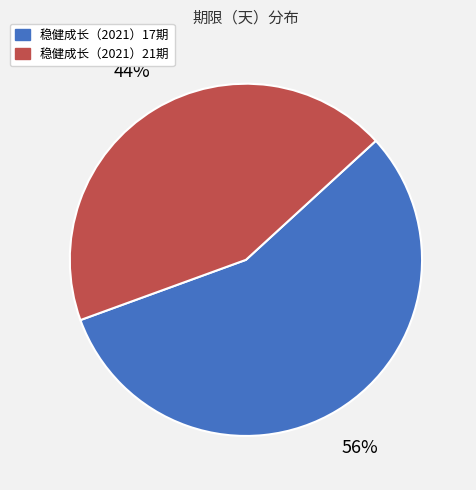

Which has a higher value, 稳健成长（2021）21期 or 稳健成长（2021）17期?

稳健成长（2021）17期